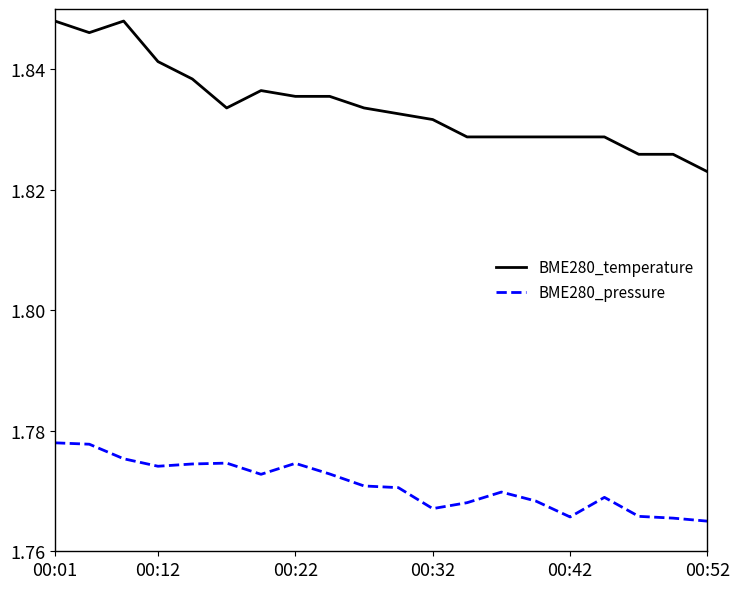

True or false: BME280_temperature and BME280_pressure intersect in this chart.

False